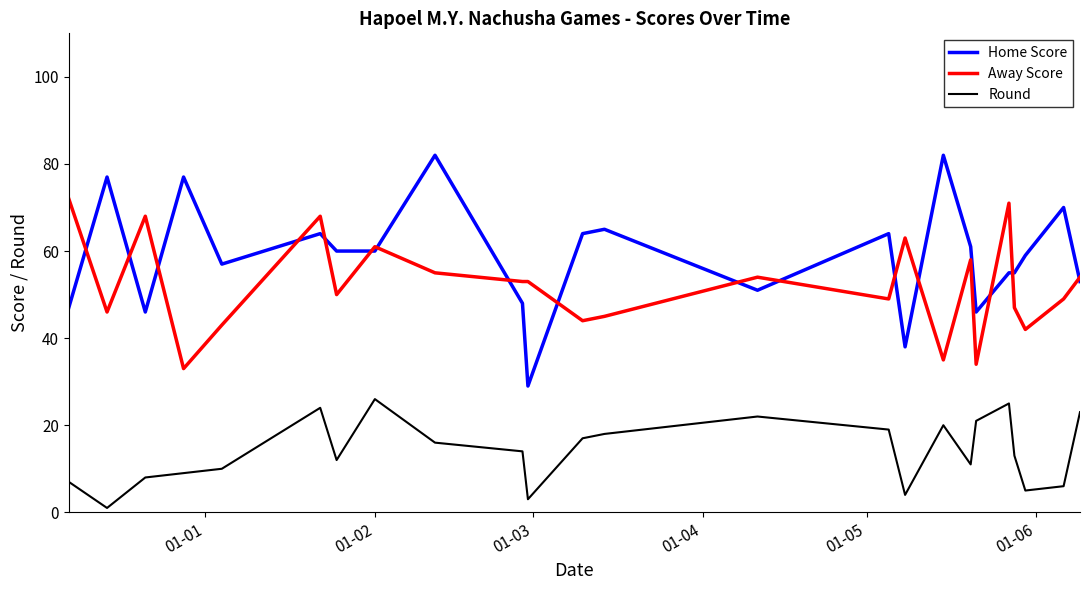

Does the chart have visible grid lines?

No